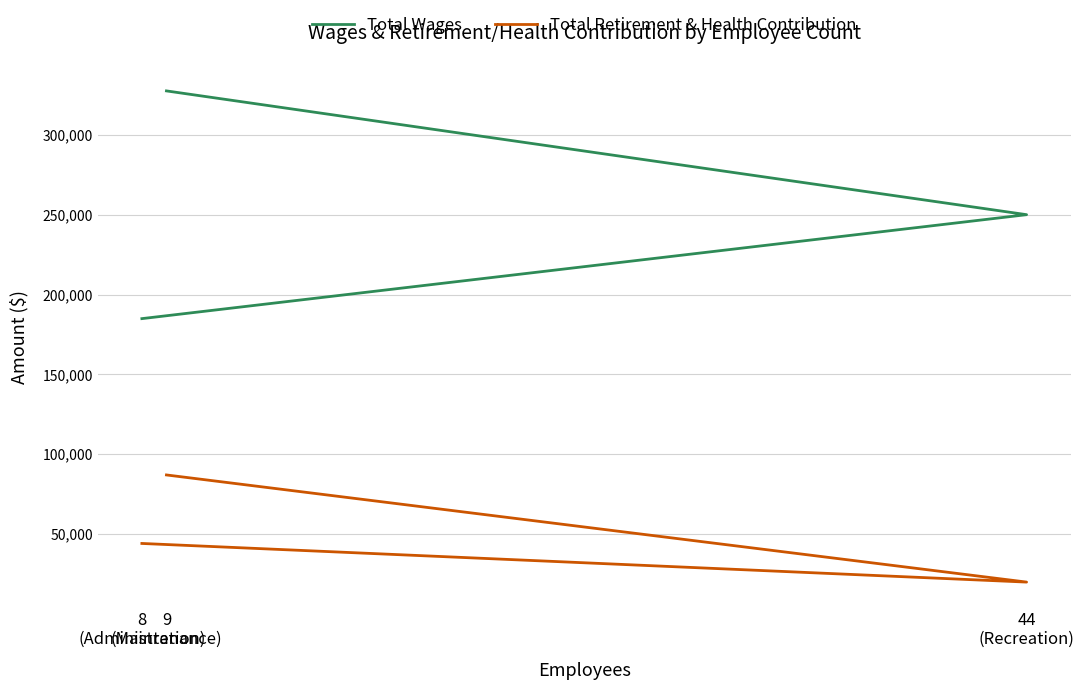

What is the sum of the Total Wages values at 9
(Maintenance) and 44
(Recreation)?

577667